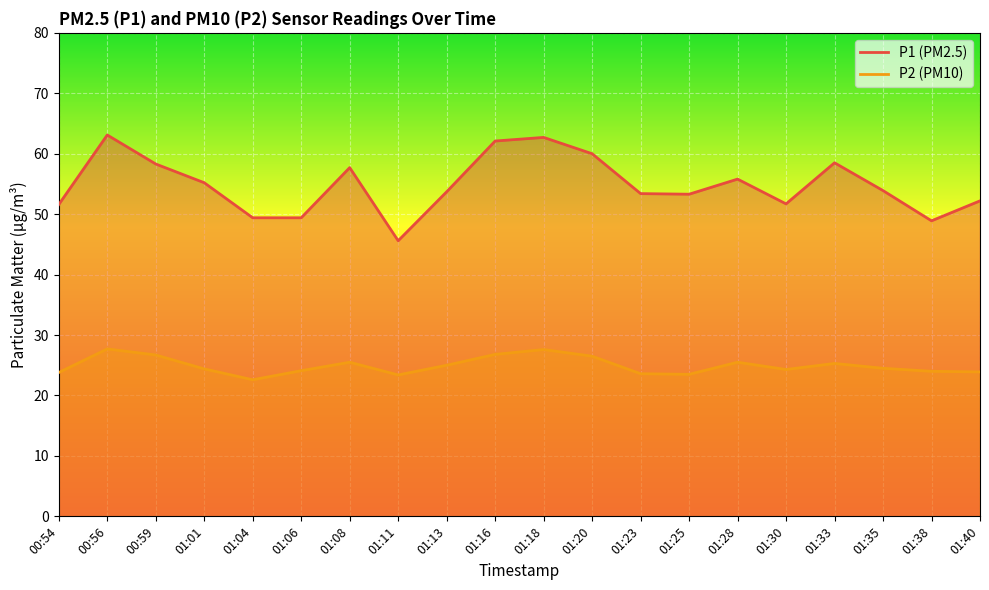

What are all the series names shown in the legend?

P1, P2